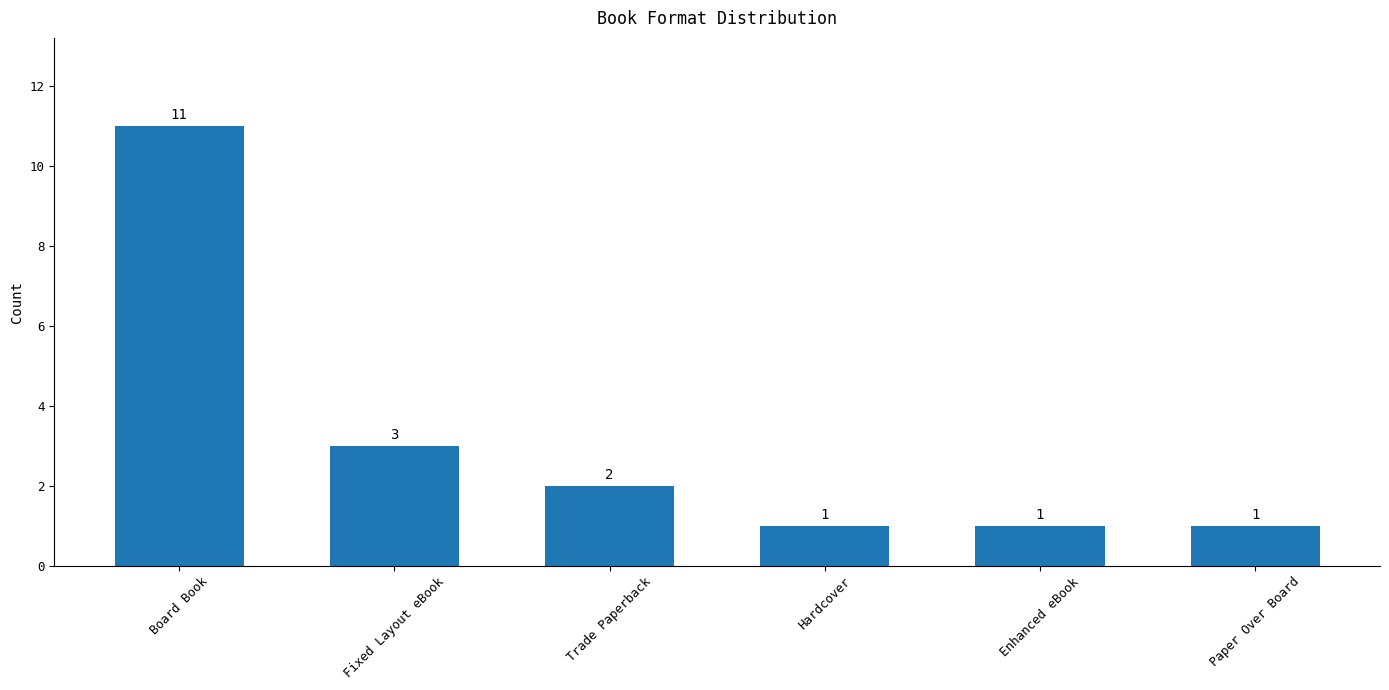

What is the average value?

3